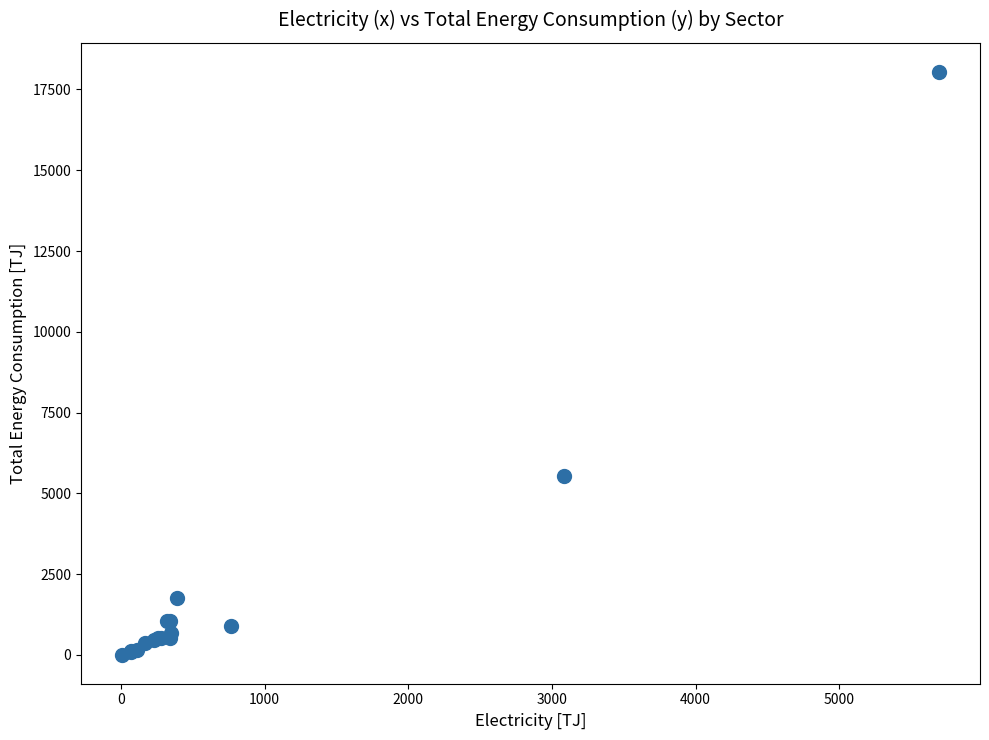

What Y value in the scatter plot is closest to 9024?

5533.3